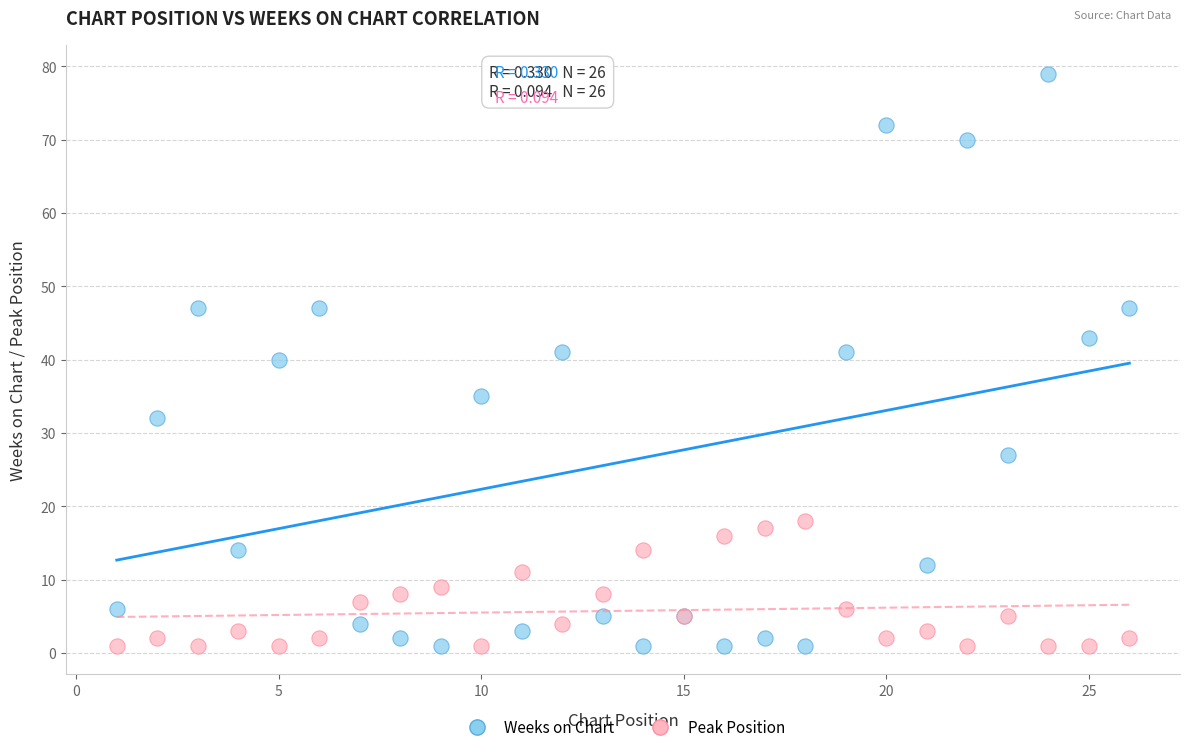

Which series contains the highest Y value?

Weeks on Chart